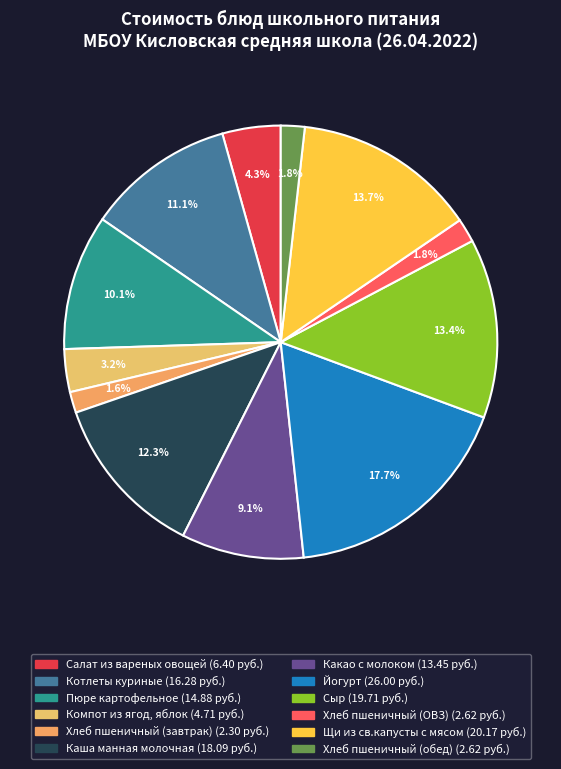

To the nearest percent, what percentage of the pie is Хлеб пшеничный (завтрак)?

2%